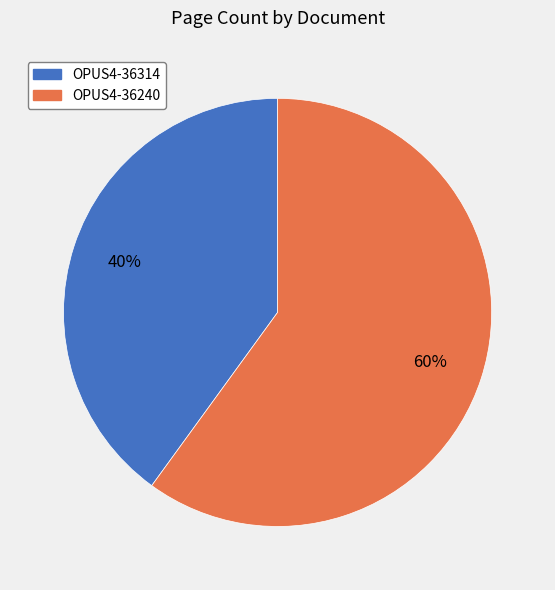

Combined, do OPUS4-36240 and OPUS4-36314 account for over 50%?

Yes